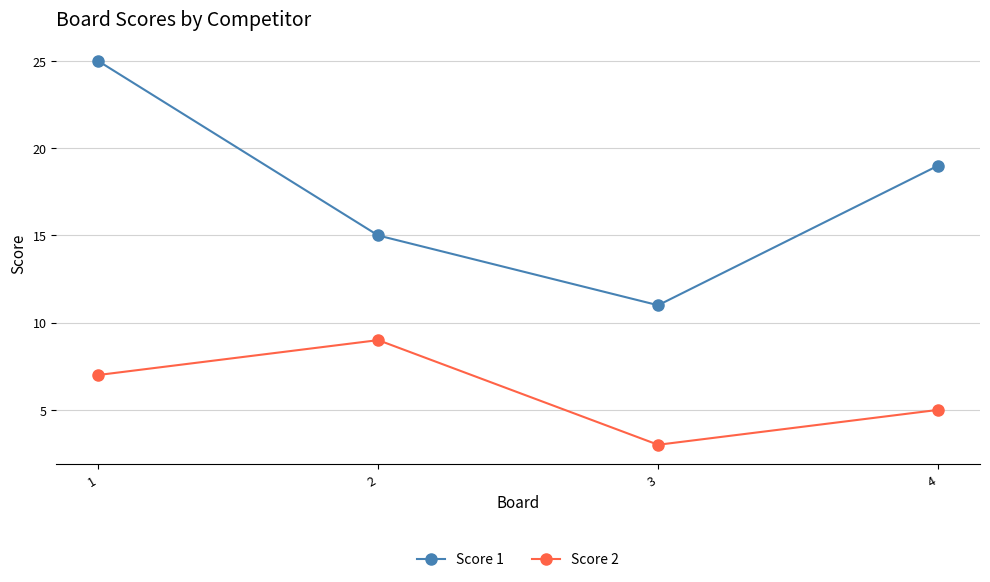

What is the sum of the Score 2 values at 2 and 3?

12